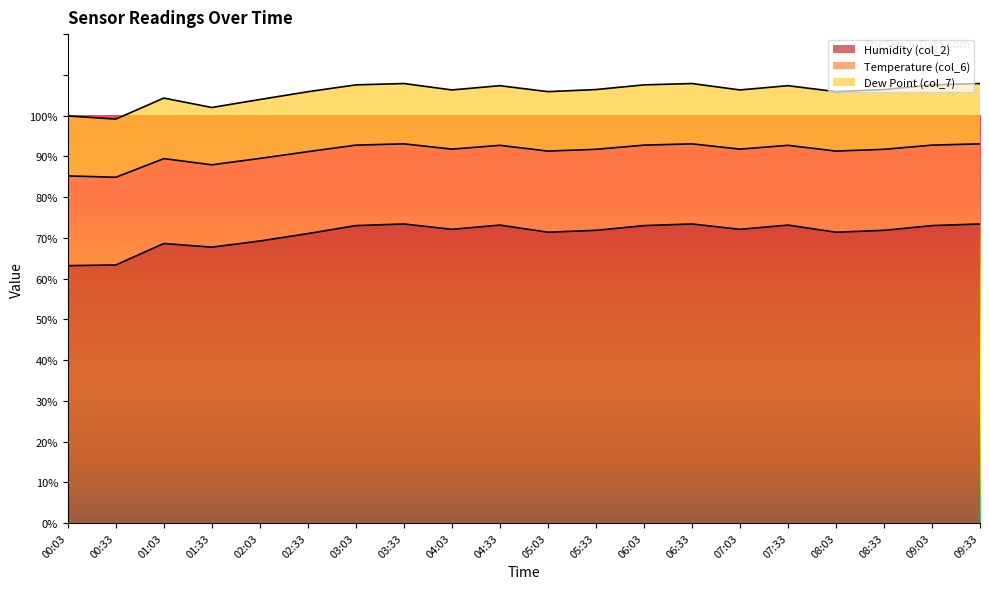

What position from the right is 02:03?

16